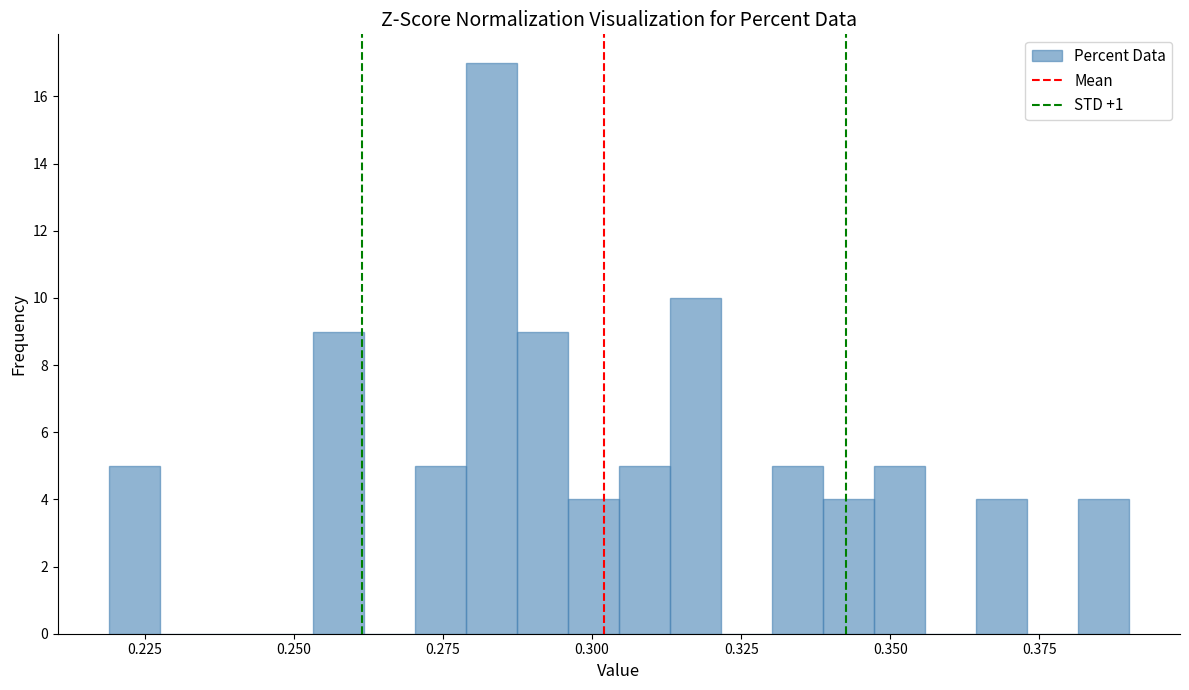

Read against the x-axis, roughly where is the centre of the tallest bar?

0.285